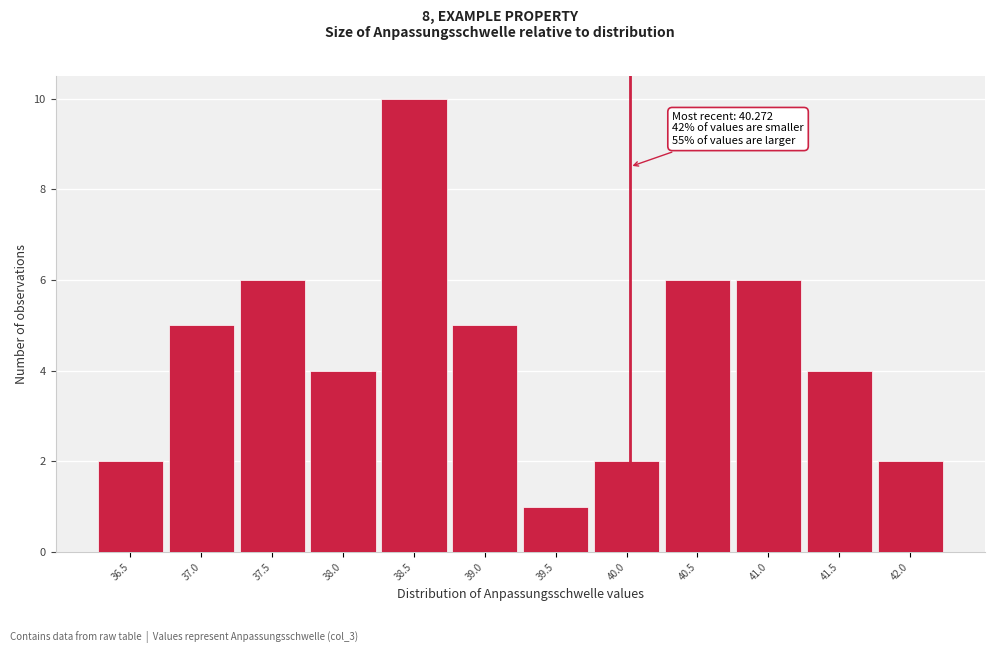

Reading left to right, what are all the values shown in this chart?

36.5=2	37.0=5	37.5=6	38.0=4	38.5=10	39.0=5	39.5=1	40.0=2	40.5=6	41.0=6	41.5=4	42.0=2